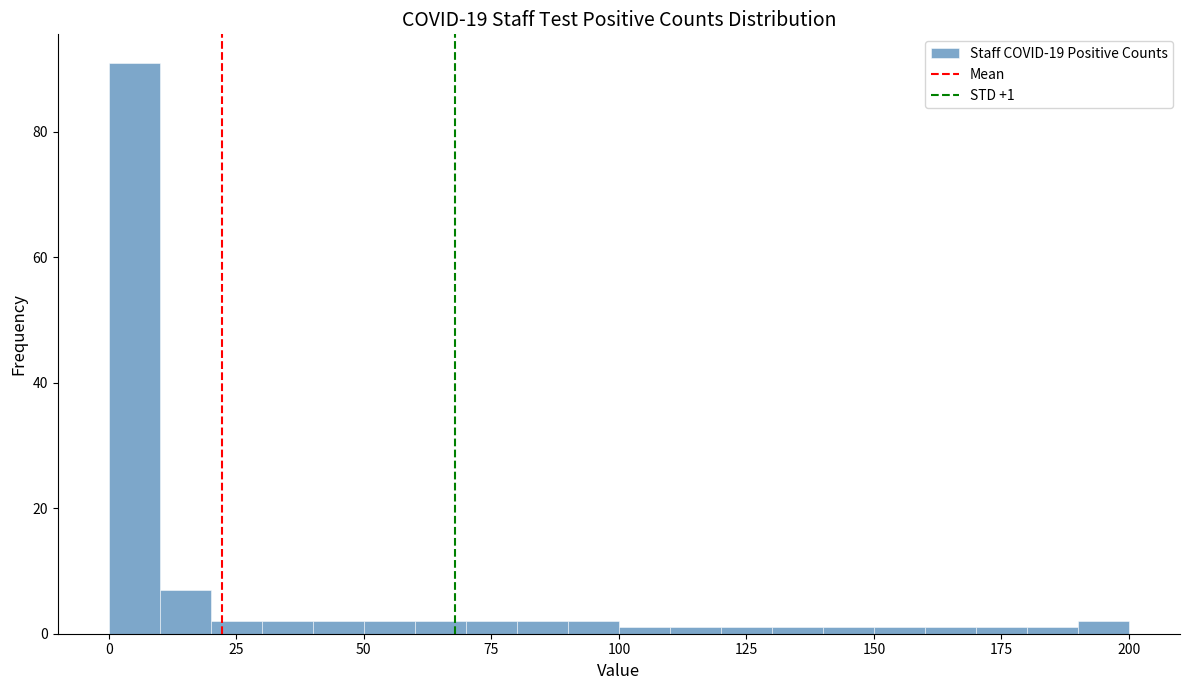

Read against the x-axis, roughly where is the centre of the tallest bar?

5